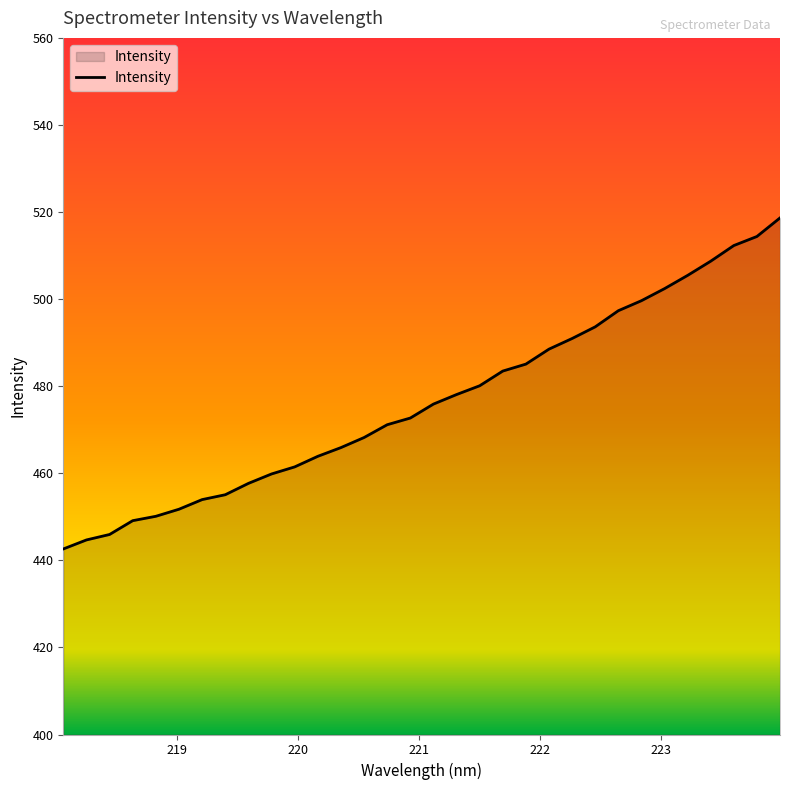

What is the sum of all values?

15248.7